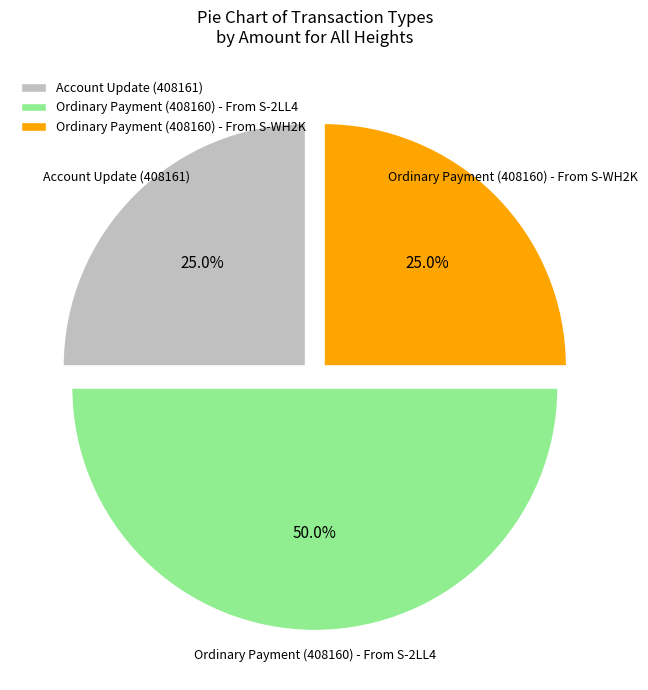

Between Account Update (408161) and Ordinary Payment (408160) - From S-2LL4, which is larger?

Ordinary Payment (408160) - From S-2LL4